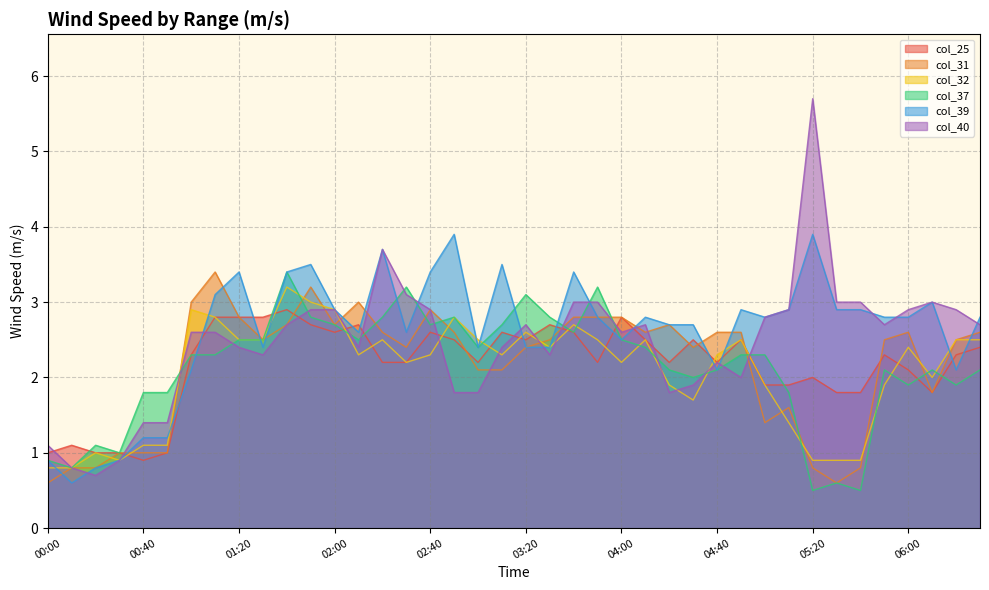

How many values in the col_25 series exceed 2?

28